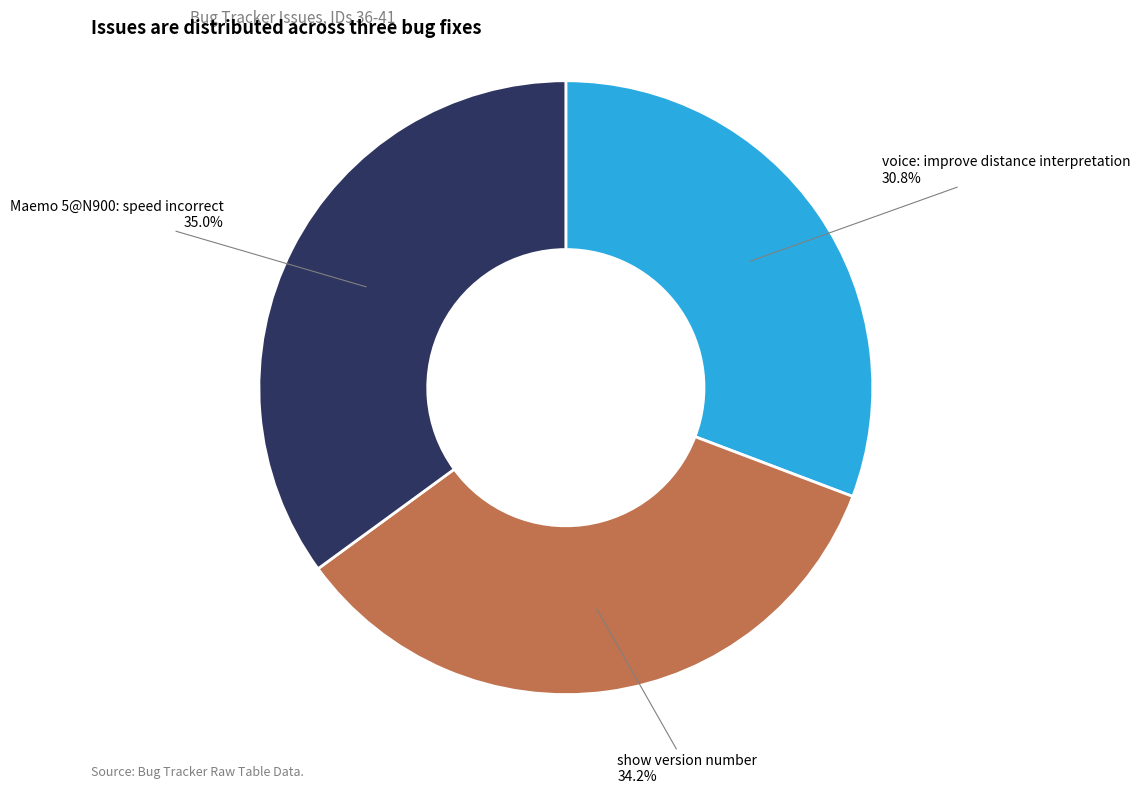

What is the ratio of the value at Maemo 5@N900: speed incorrect to the value at voice: improve distance interpretation?

1.1